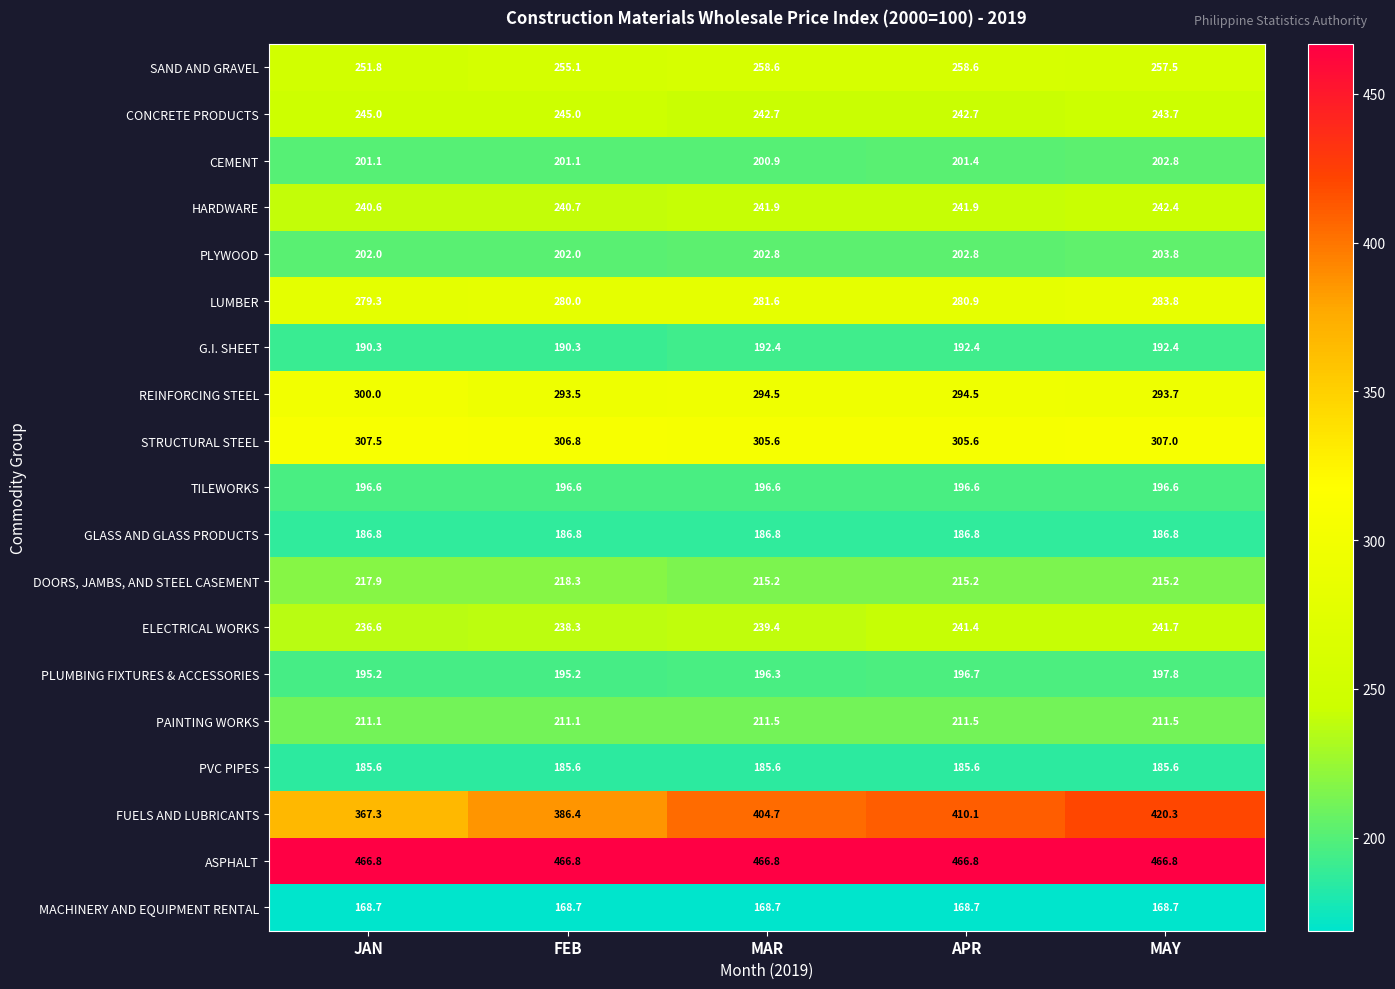

What is the maximum value shown in the chart?

466.8